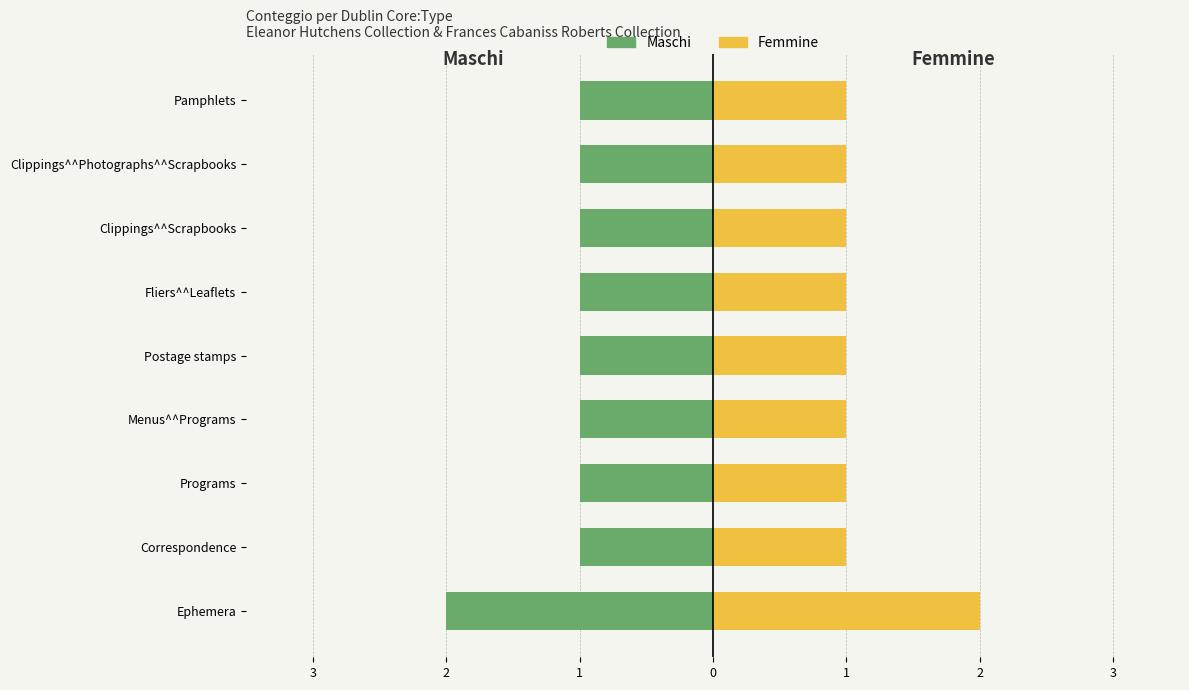

What are all the series names shown in the legend?

Maschi, Femmine